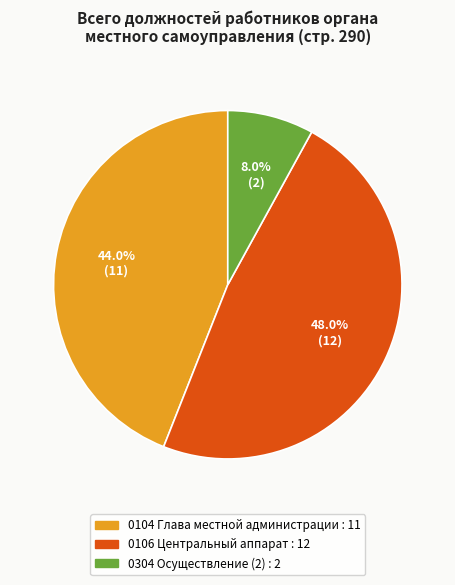

Rank the categories by value from lowest to highest.

0304 Осуществление (2), 0104 Глава местной администрации, 0106 Центральный аппарат